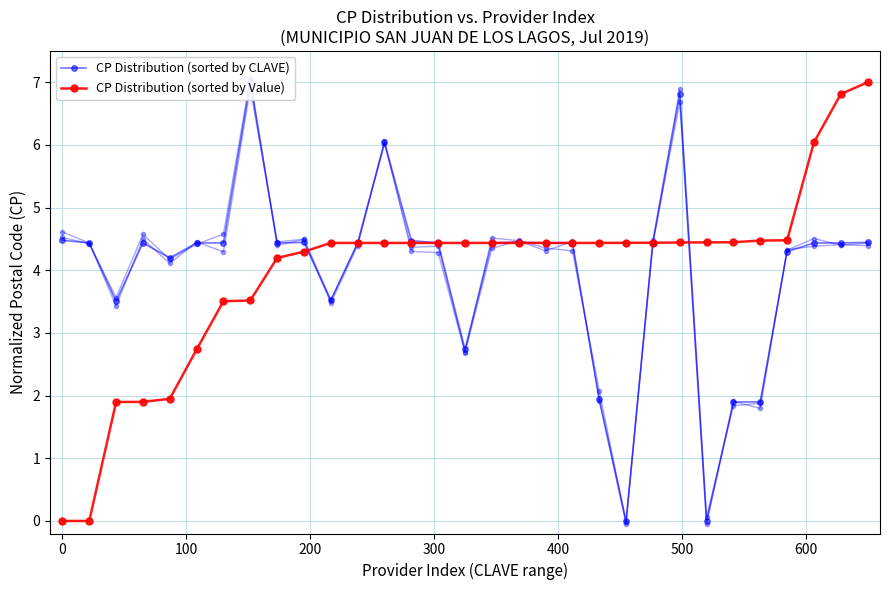

What is the average value of the CP Distribution (sorted by Value) series?

4.0